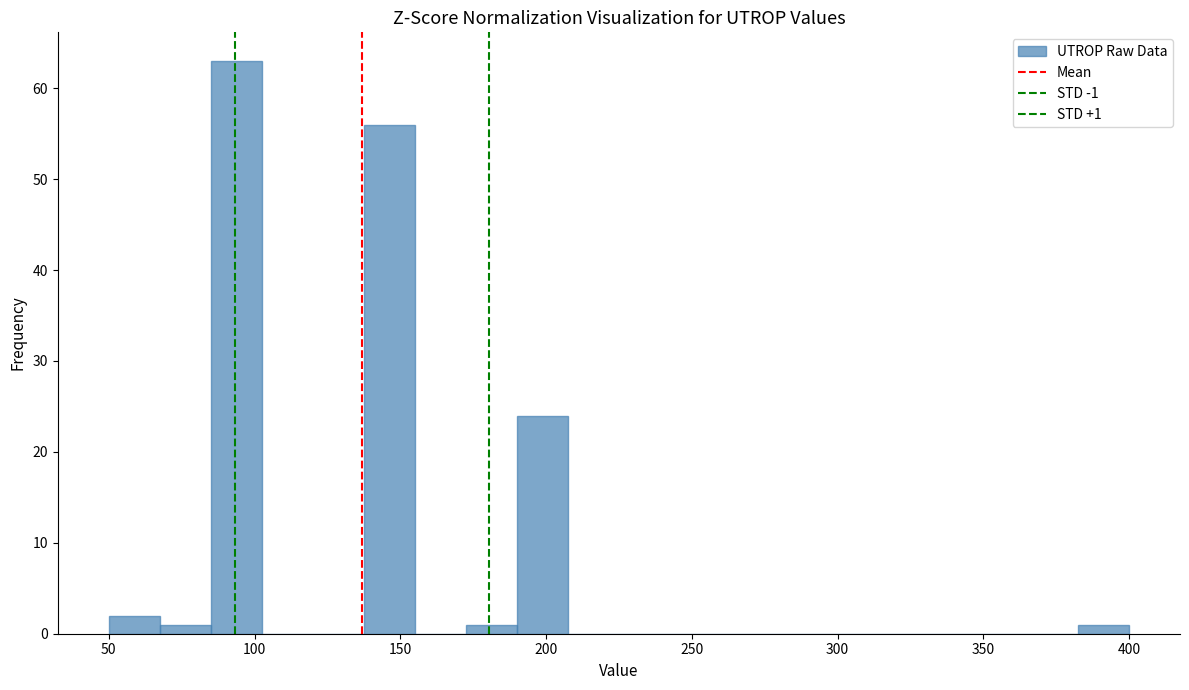

Around what value on the x-axis is the tallest bar? Give the approximate position of its centre, as read against the axis.

95